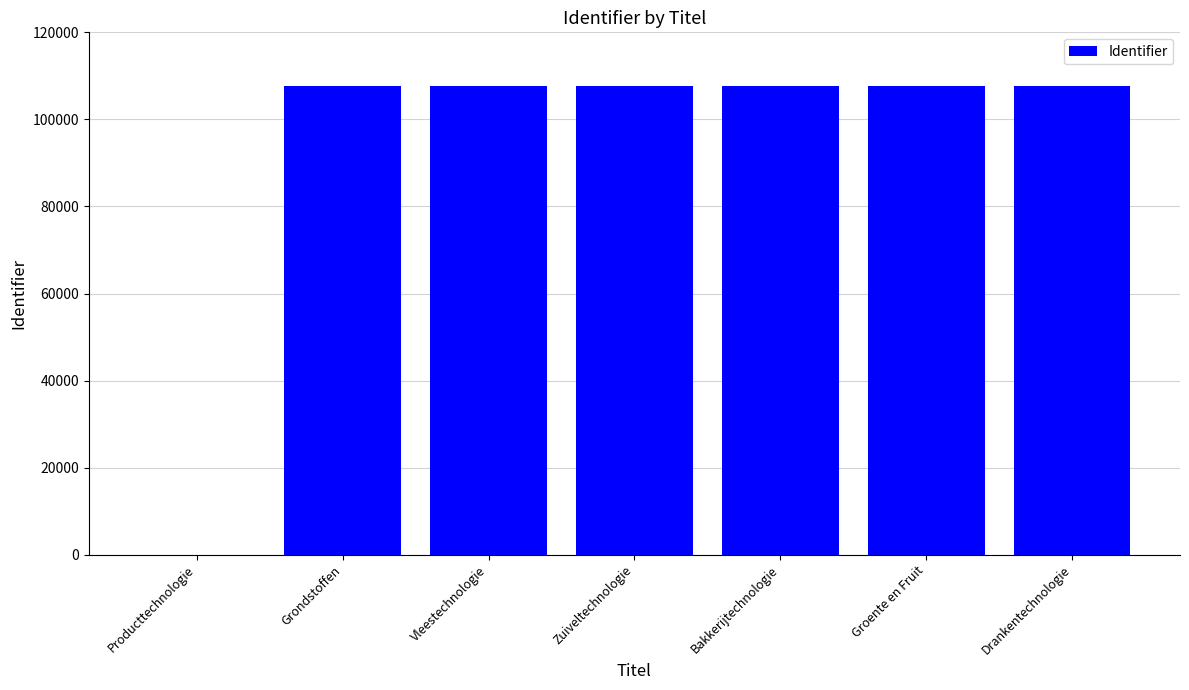

True or false: the data shows 107696 at Vleestechnologie.

True